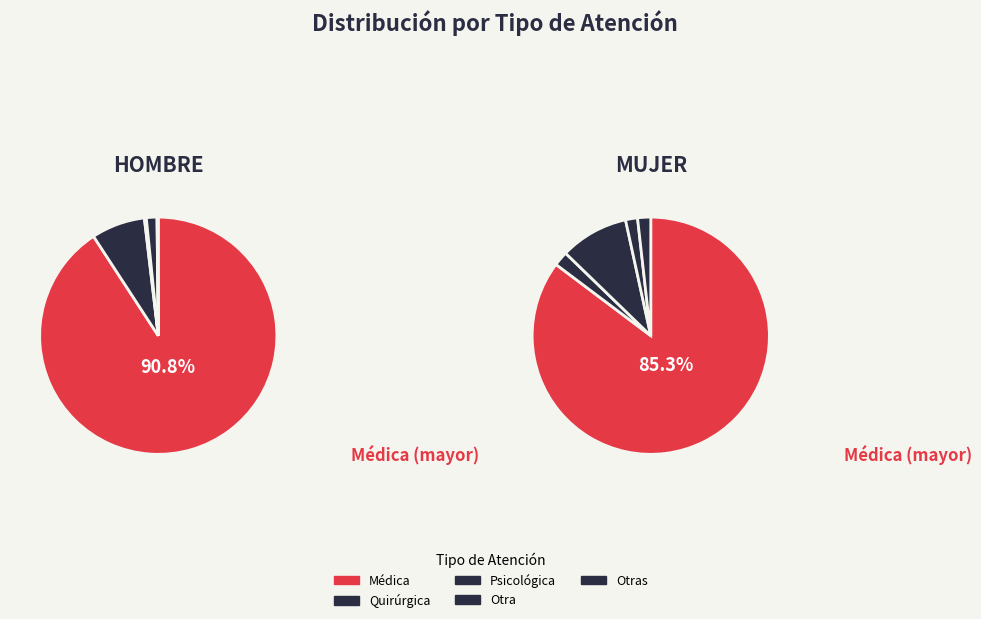

To the nearest percent, what is the combined percentage of Quirúrgica and Médica?

93%